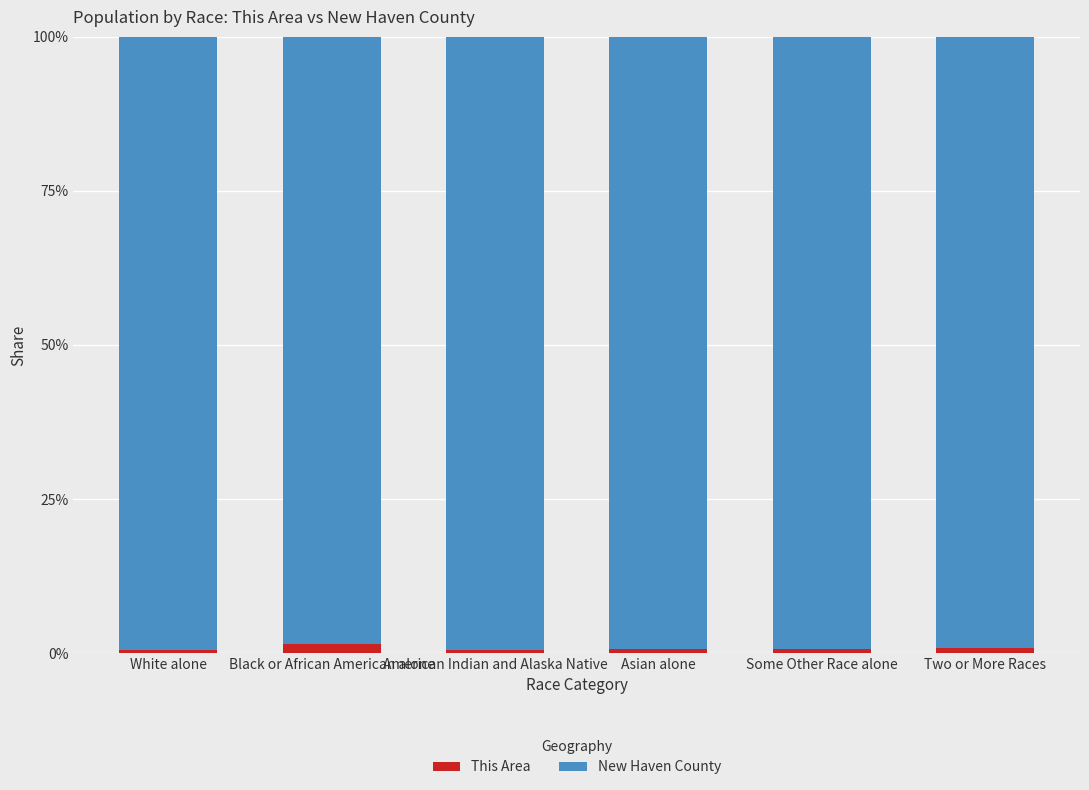

List the series in order of their peak value, highest first.

New Haven County, This Area